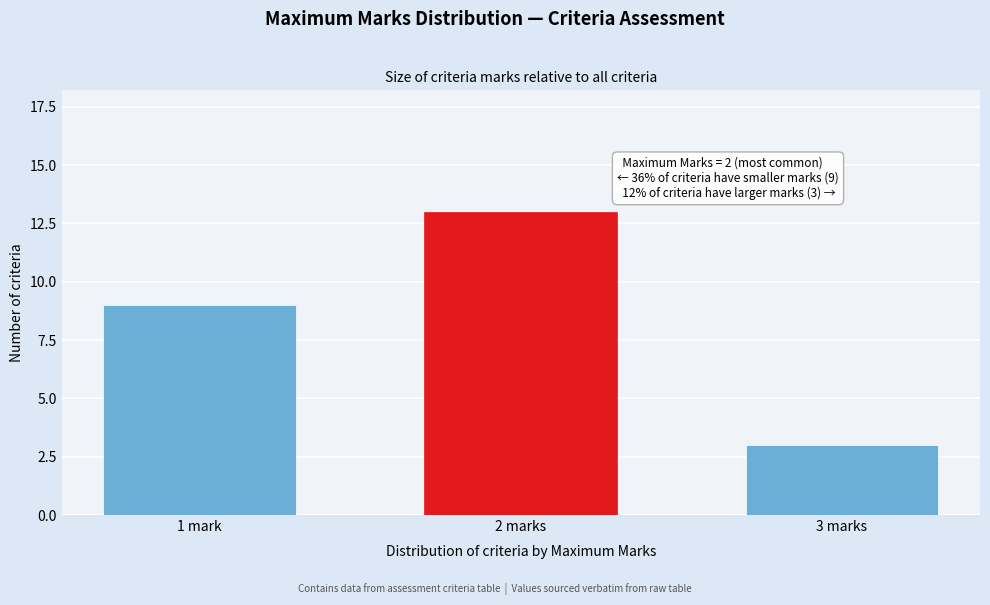

Reading left to right, extract all data points from this chart.

9	13	3